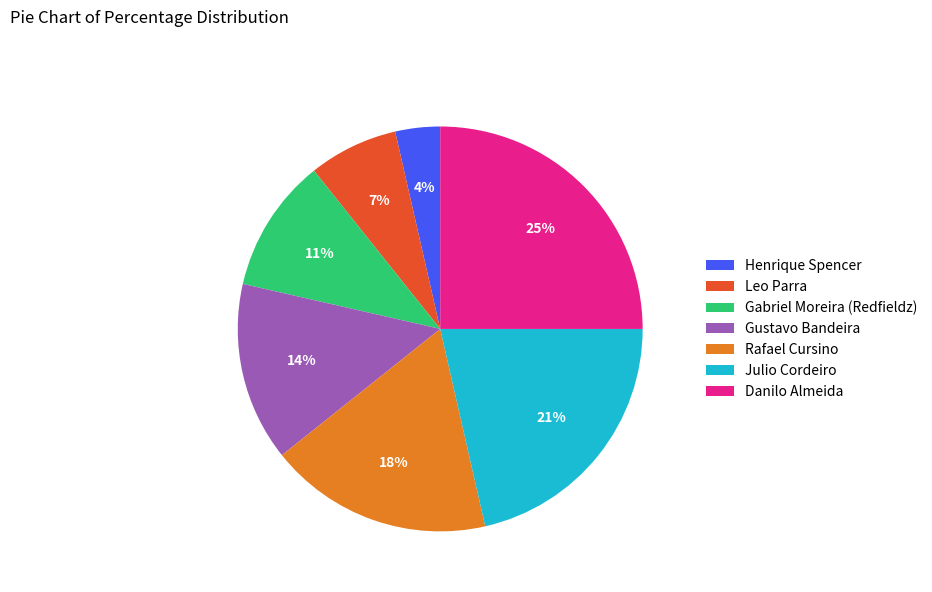

How many slices are in this pie chart?

7